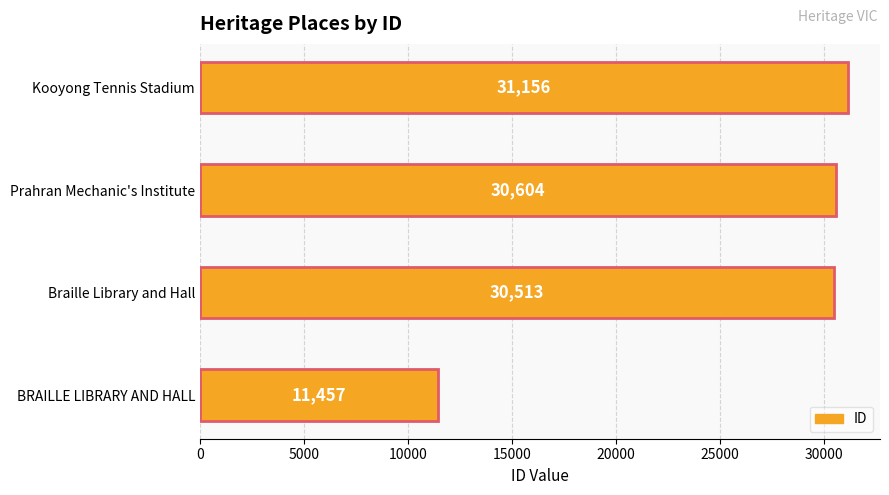

What is the minimum value shown in the chart?

11457